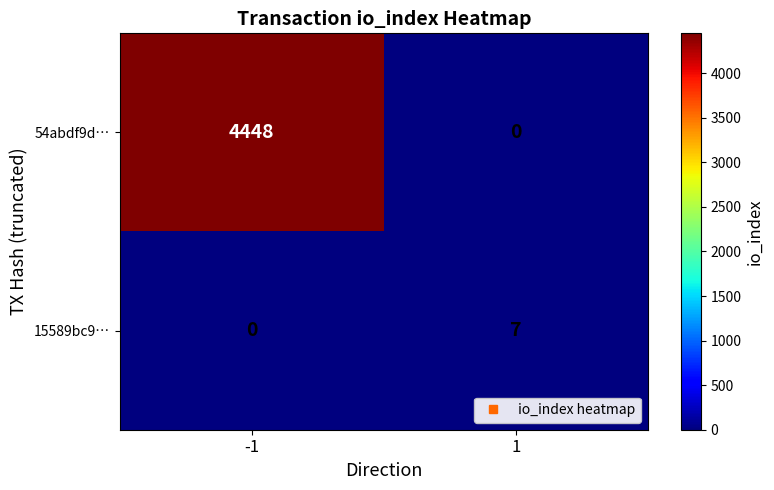

Is it true that 15589bc9… equals -5 at -1?

False